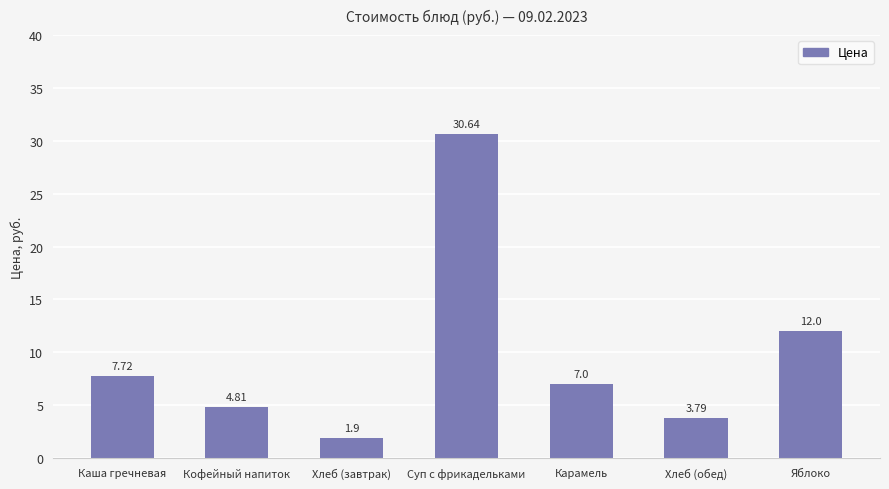

List the labels in order of value, largest first.

Суп с фрикадельками, Яблоко, Каша гречневая, Карамель, Кофейный напиток, Хлеб (обед), Хлеб (завтрак)